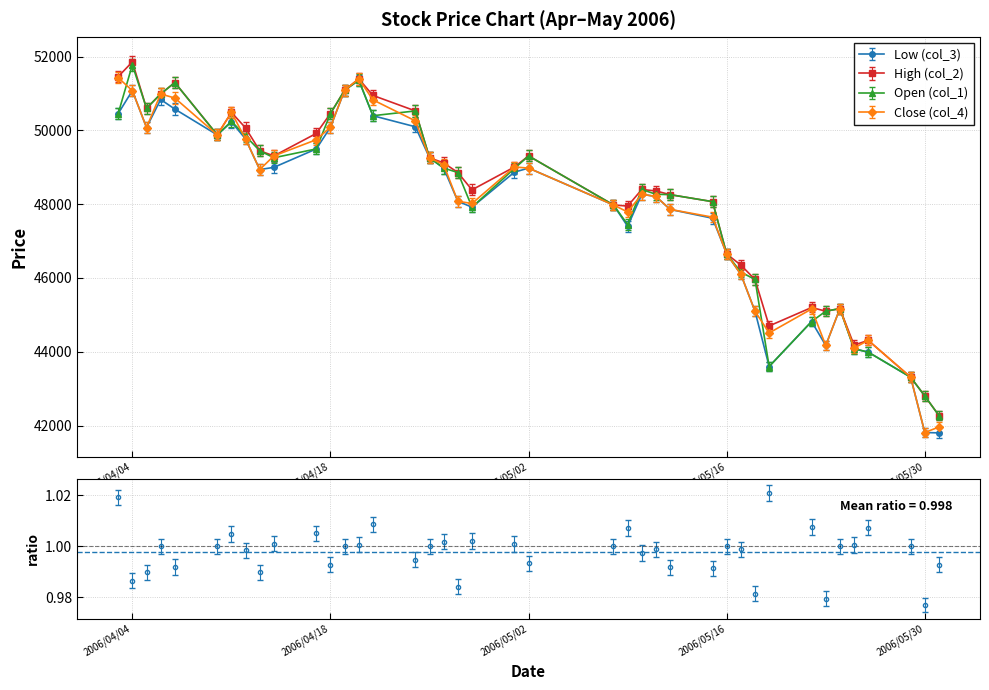

Reading right to left, extract all data points from this chart.

Low (col_3): 41800	41810	43310	43990	44080	45170	44170	44820	43600	45100	46100	46650	47620	47860	48210	48270	47400	47980	48980	48870	47920	48080	48980	49260	50100	50400	51360	51090	50090	49500	49000	48940	49770	50230	49880	50580	50840	50080	51080	50460
High (col_2): 42270	42800	43310	44310	44180	45170	45100	45200	44700	45960	46350	46650	48070	48260	48360	48400	47950	47980	49310	49010	48390	48860	49120	49260	50530	50950	51400	51090	50460	49920	49310	49450	50070	50490	49880	51300	50990	50600	51860	51460
Open (col_1): 42270	42800	43310	43990	44080	45170	45100	44820	43600	45960	46160	46650	48070	48260	48270	48400	47450	47980	49310	48970	47920	48860	48980	49260	50530	50400	51370	51090	50460	49500	49260	49450	49850	50250	49880	51300	50990	50600	51780	50460
Close (col_4): 41960	41810	43310	44310	44100	45170	44170	45160	44510	45100	46100	46650	47650	47860	48210	48270	47790	47980	48980	49010	48020	48080	49070	49260	50260	50830	51400	51090	50090	49750	49310	48940	49770	50490	49880	50880	50990	50080	51080	51430